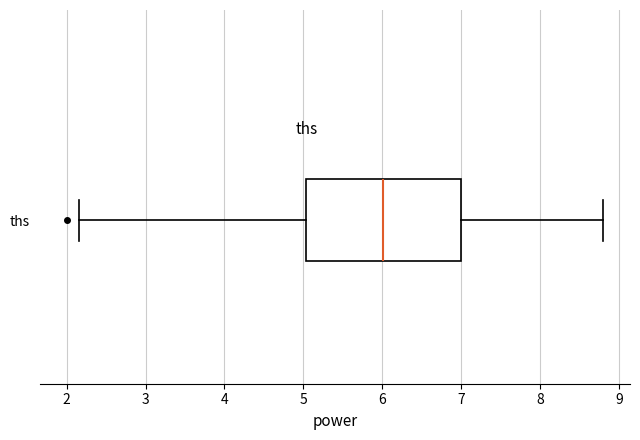

Transcribe this box plot: give where the median line is, the range the box spans, and where the two whiskers end, as read against the x-axis. The values are not printed on the chart, so give them approximately, as read against the axis.

median 6.0, box 5.0 to 7.0, whiskers 2.2 to 8.8